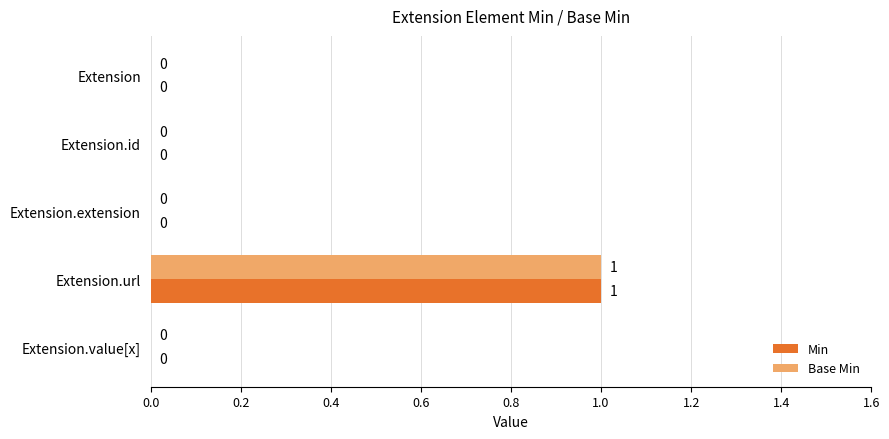

True or false: Min has a value of 0 at Extension.id.

True